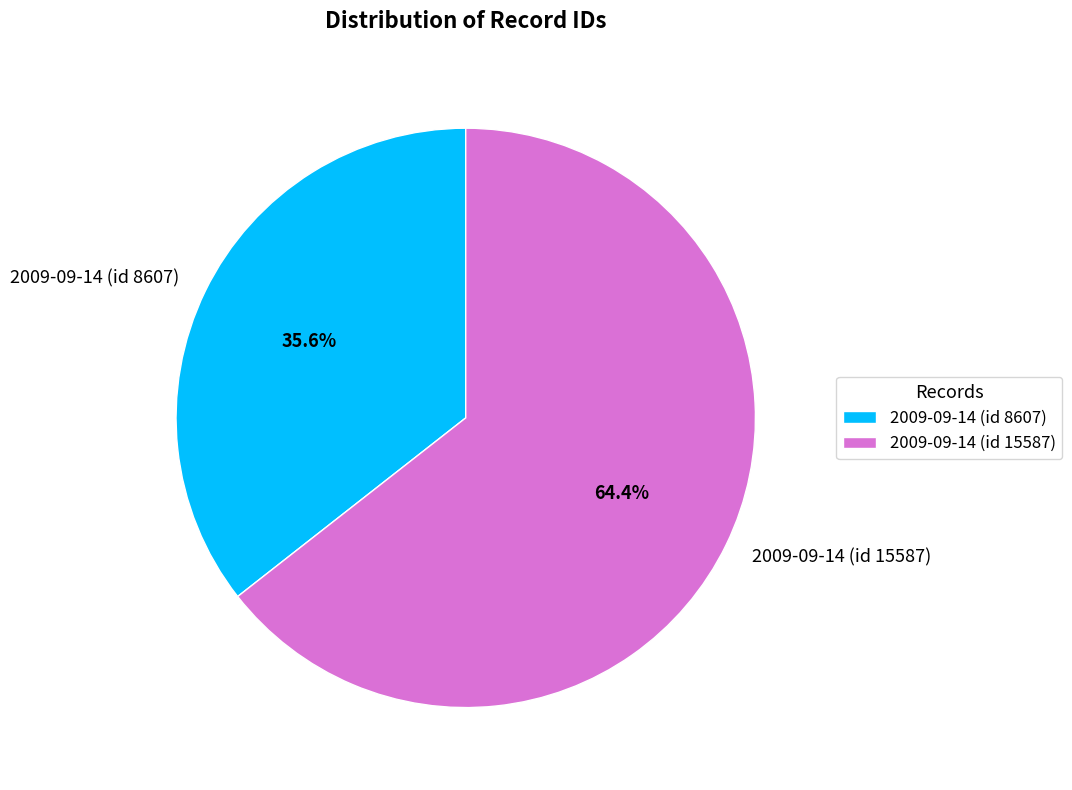

How many slices are in this pie chart?

2